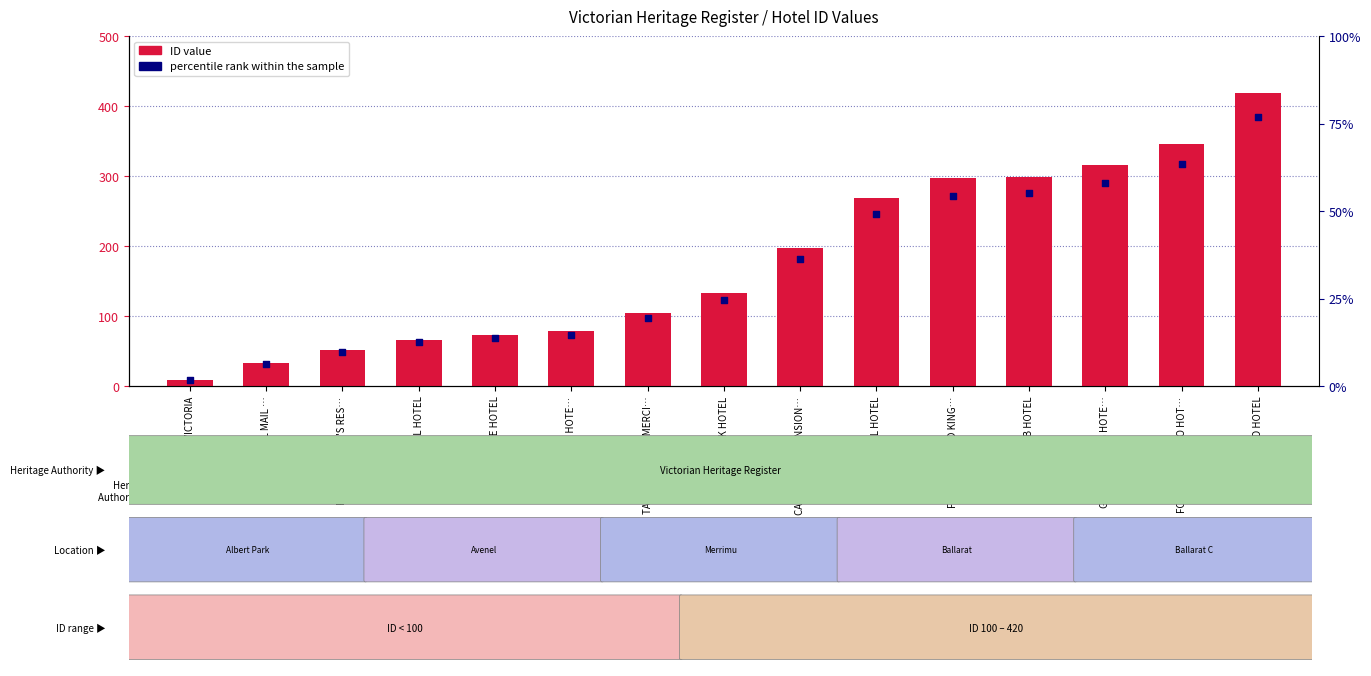

Which series contains the lowest Y value?

percentile rank within the sample